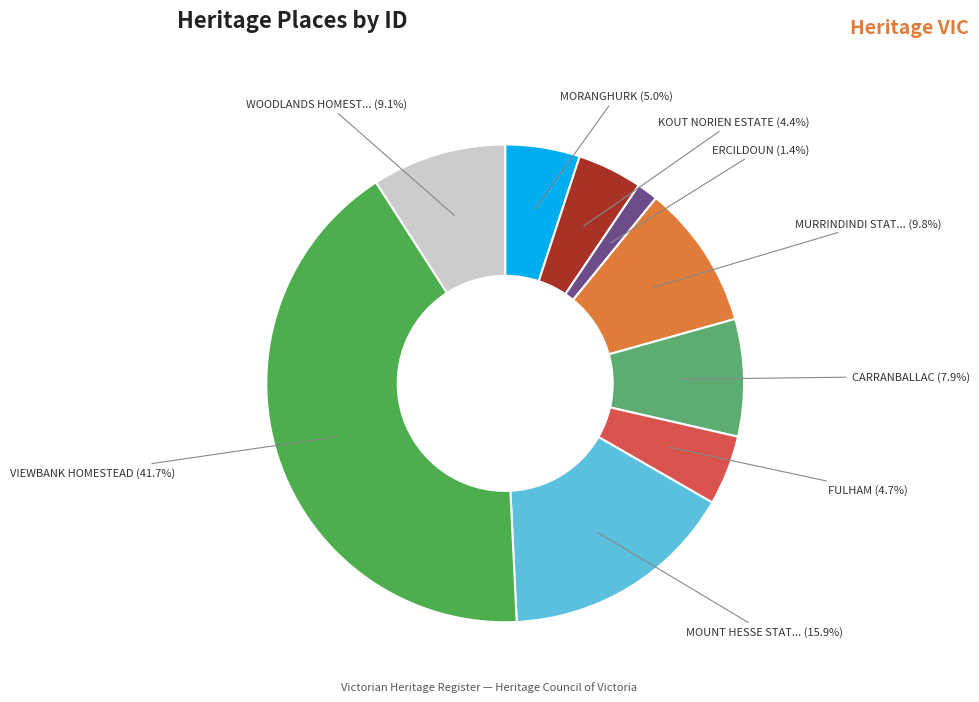

Does any single category account for the majority?

No